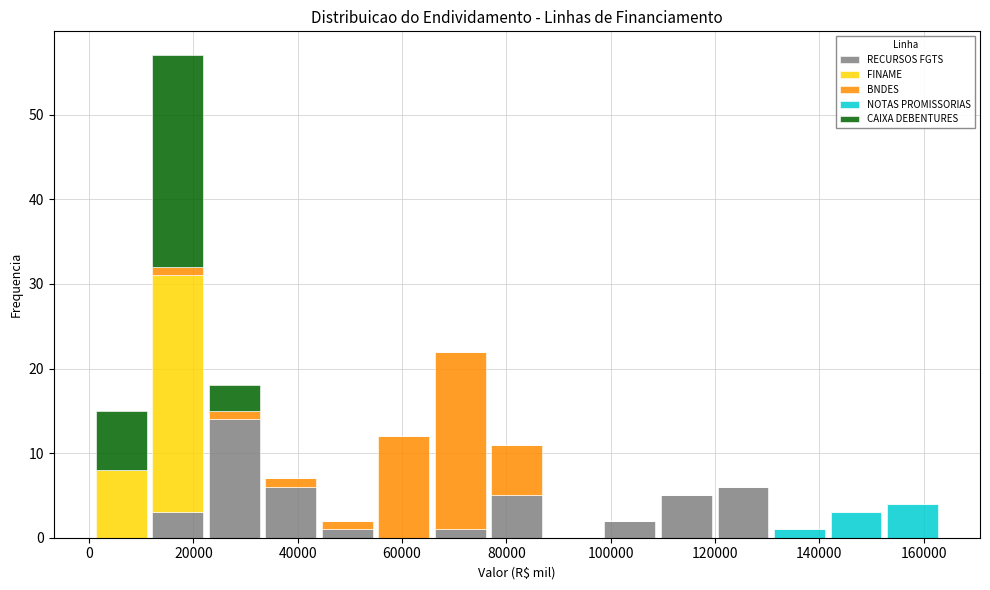

Reading left to right, list every stacked bar in this chart as the range it spans on the x-axis followed by its total height. Neither the bar edges nor the heights are printed on the chart, so give them approximately, as read against the axes.

0 to 12000: 15
12000 to 22000: 57
22000 to 34000: 18
34000 to 44000: 7
44000 to 54000: 2
54000 to 66000: 12
66000 to 76000: 22
76000 to 88000: 11
88000 to 98000: 0
98000 to 110000: 2
110000 to 120000: 5
120000 to 130000: 6
130000 to 142000: 1
142000 to 152000: 3
152000 to 164000: 4